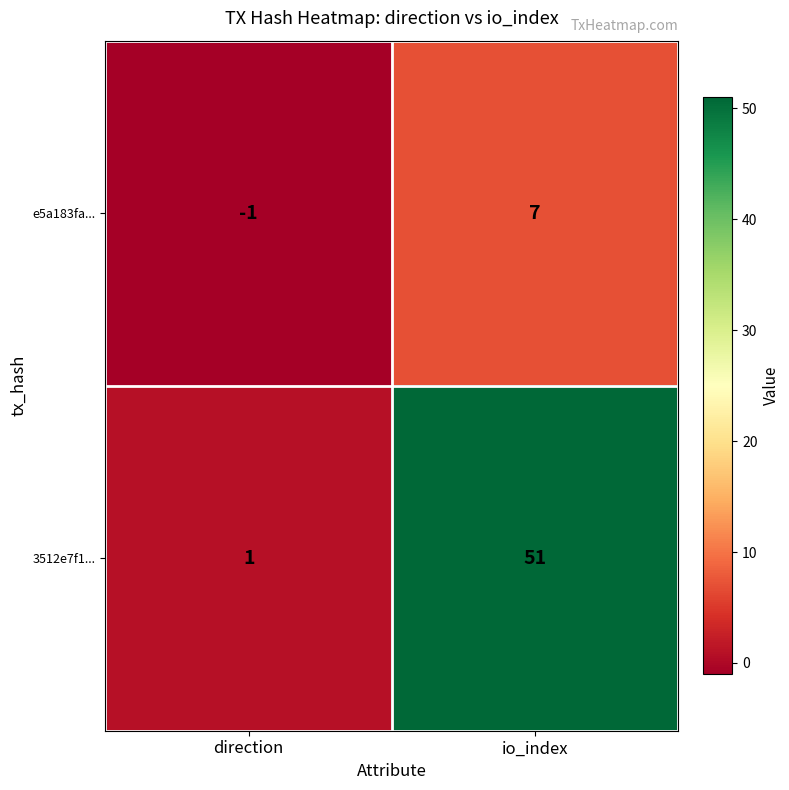

Rank the series by their average value, from highest to lowest.

3512e7f1..., e5a183fa...